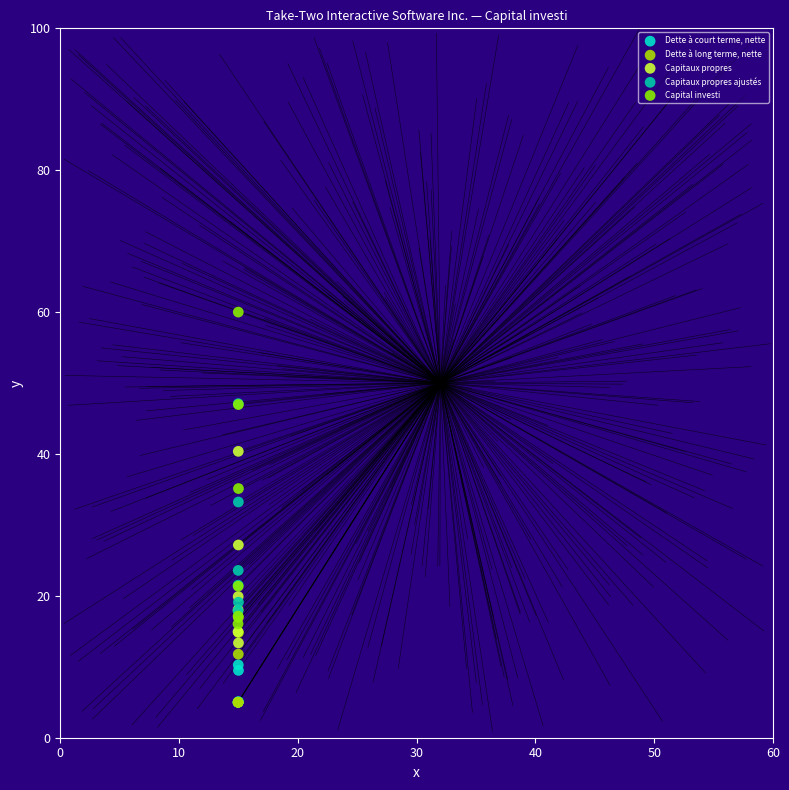

Across all series, what Y value is closest to 32?

33.2